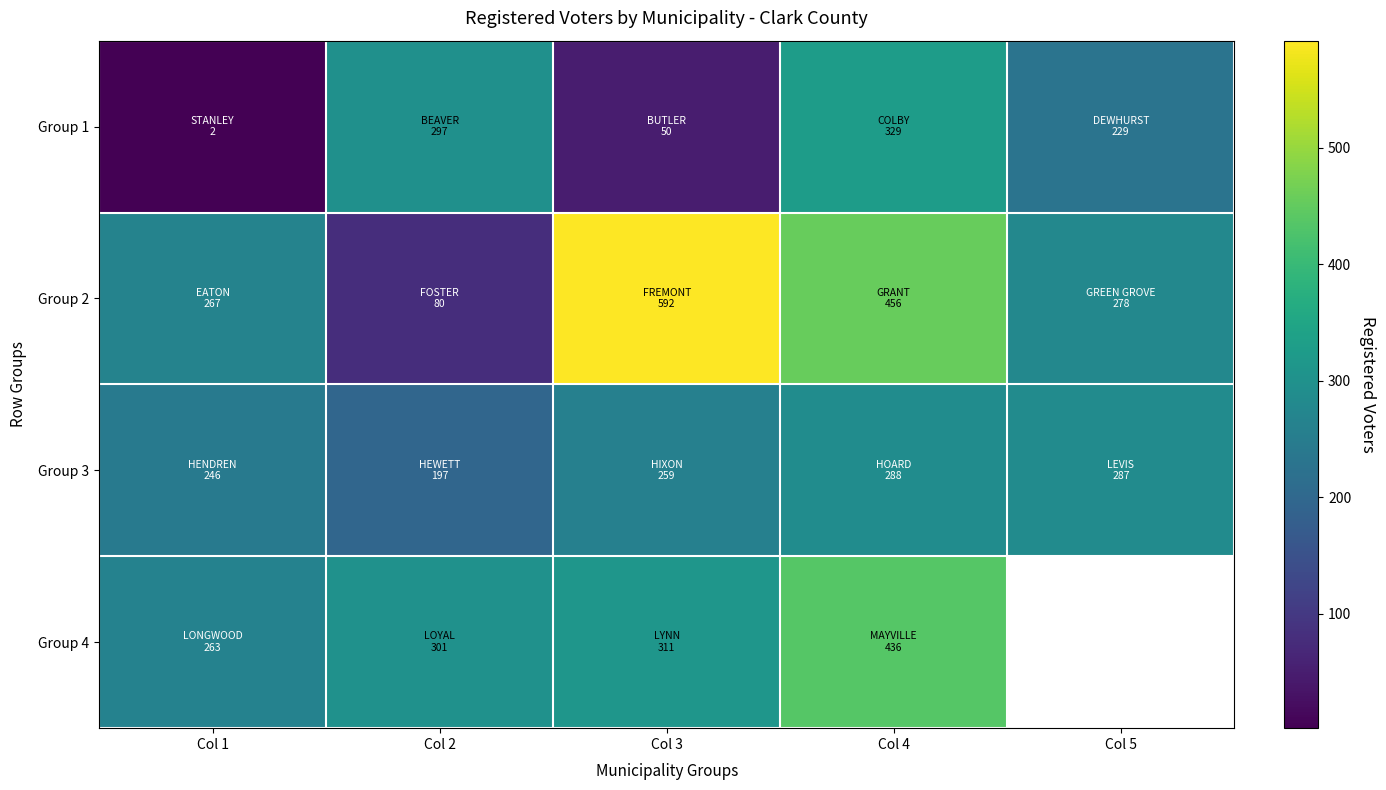

True or false: Group 3 has a value of 287.0 at Col 5.

True